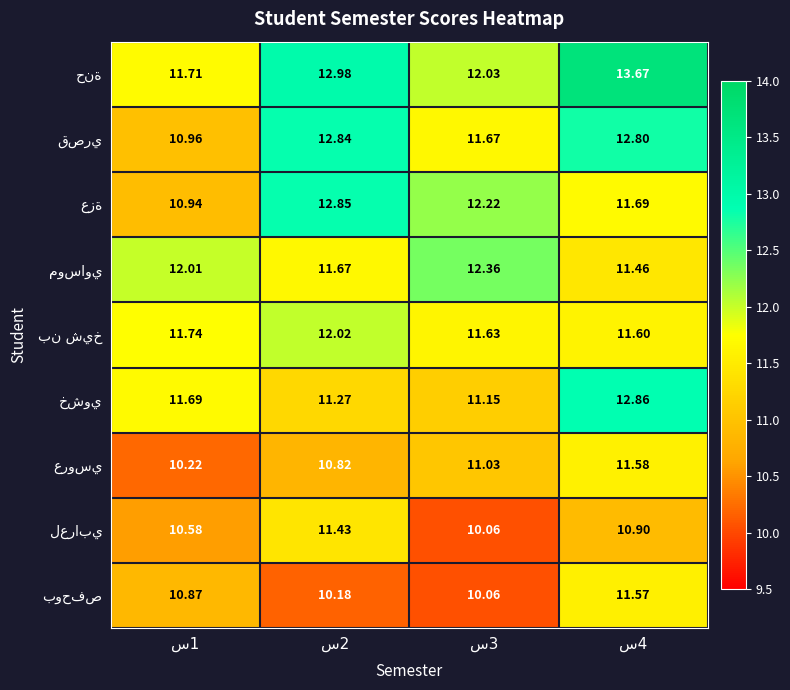

True or false: بن شيخ has a value of 5.1 at س1.

False